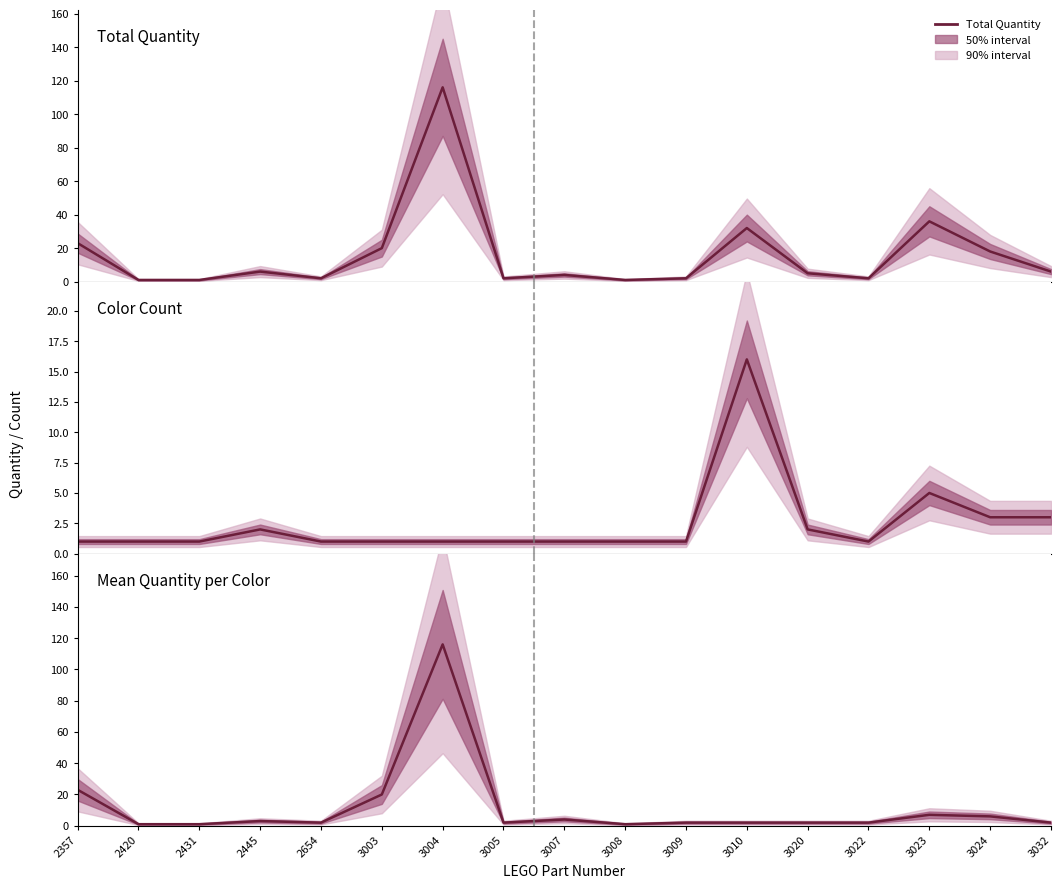

True or false: Mean Quantity per Color has more than 2 points higher than both neighbors.

True